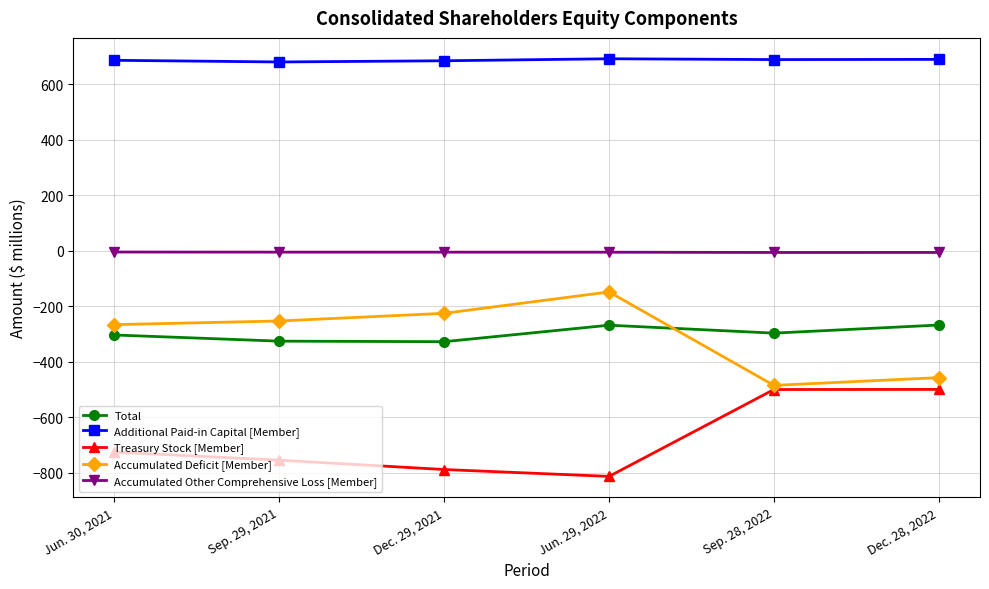

How many interior local valleys does the Treasury Stock [Member] series have?

1